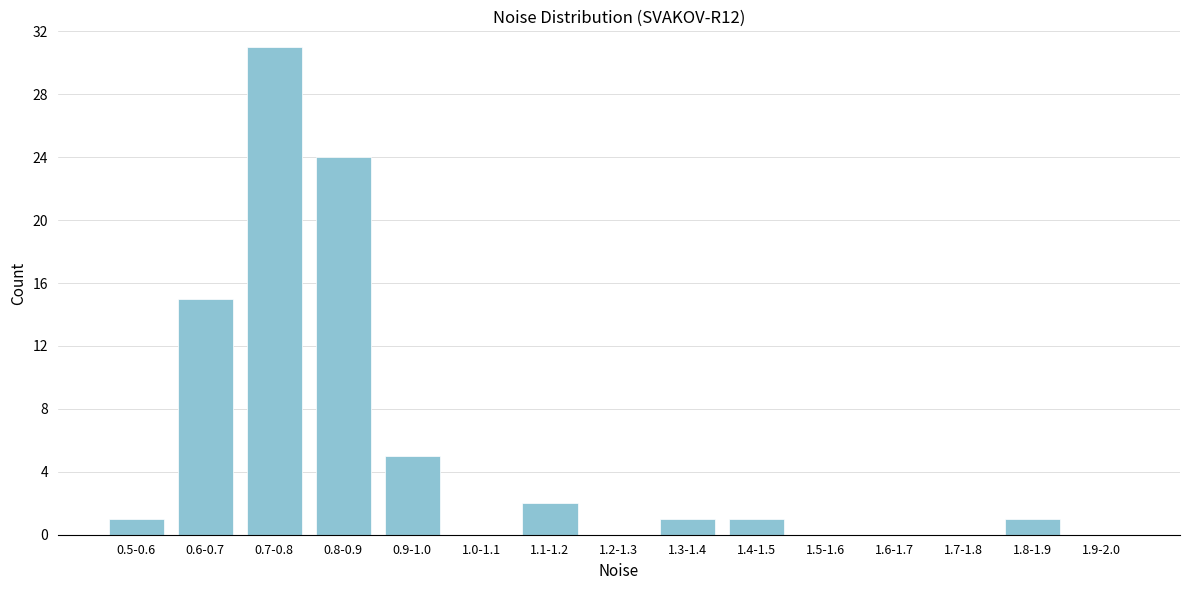

Reading right to left, transcribe all the data shown in this chart.

1.9-2.0=0	1.8-1.9=1	1.7-1.8=0	1.6-1.7=0	1.5-1.6=0	1.4-1.5=1	1.3-1.4=1	1.2-1.3=0	1.1-1.2=2	1.0-1.1=0	0.9-1.0=5	0.8-0.9=24	0.7-0.8=31	0.6-0.7=15	0.5-0.6=1